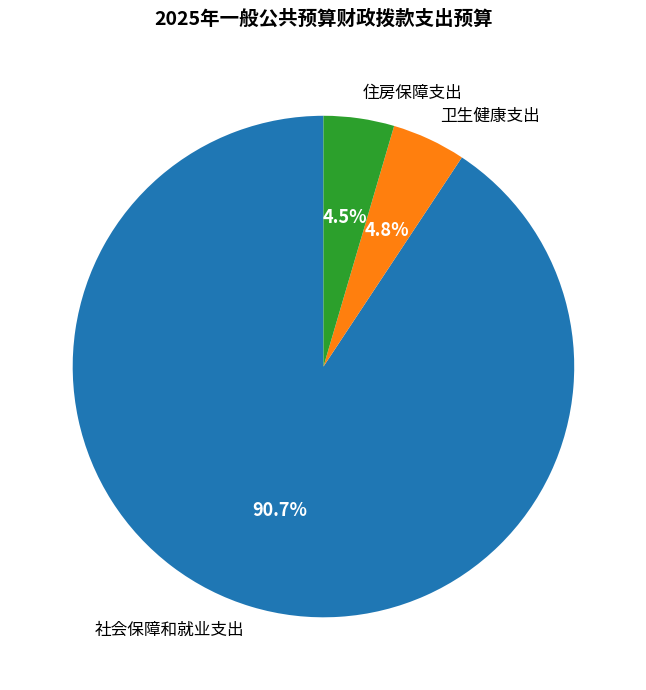

Does any single category account for the majority?

Yes